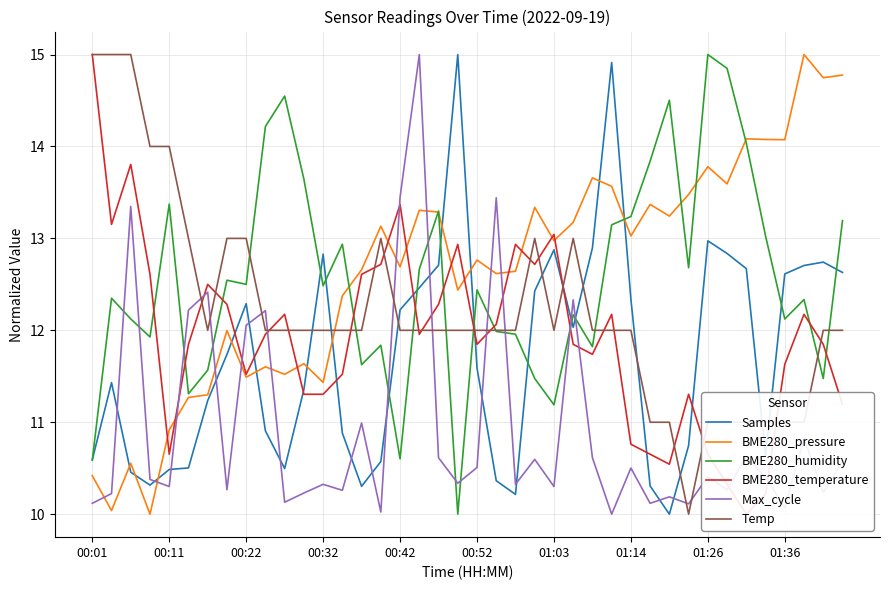

True or false: BME280_pressure and Temp intersect in this chart.

True